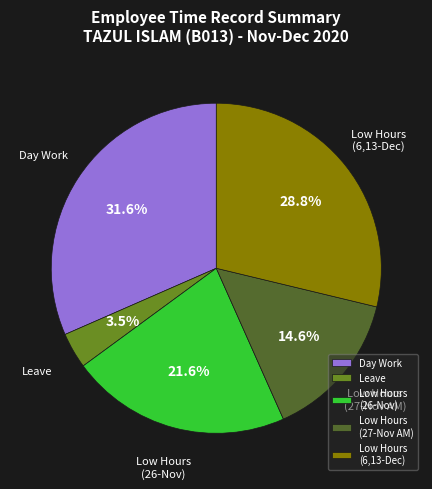

What is the smallest slice in the pie chart?

Leave